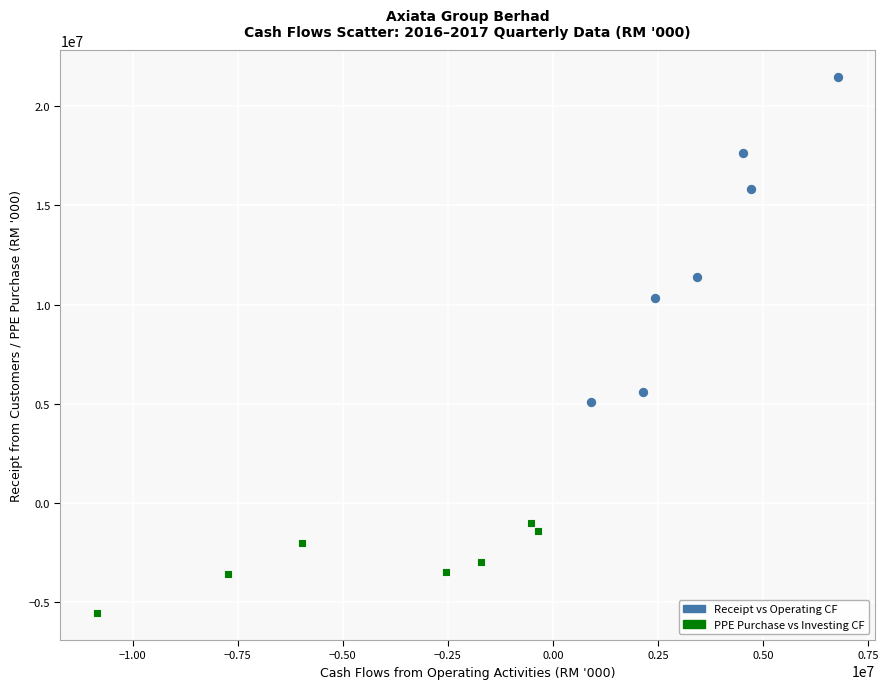

Which series reaches the maximum Y coordinate?

Receipt vs Operating CF